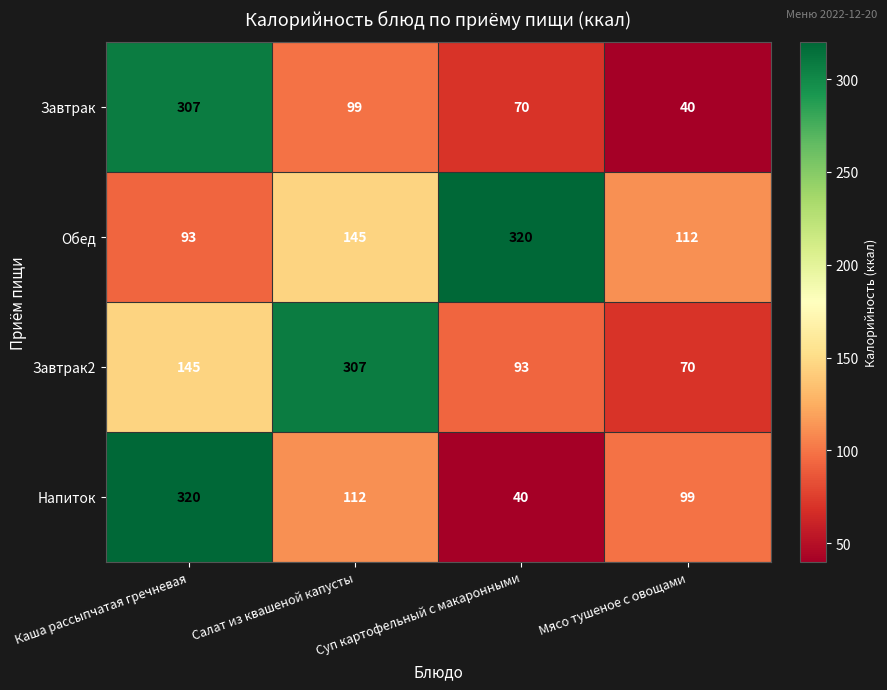

What is the average value of the Напиток series?

143